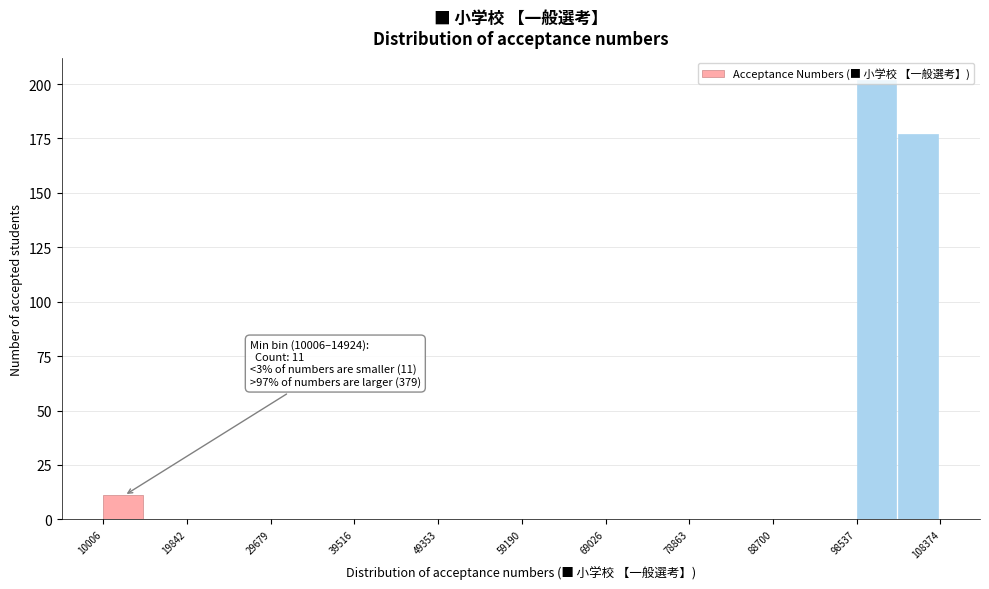

Which range on the x-axis has the tallest bar?

99000 to 103000